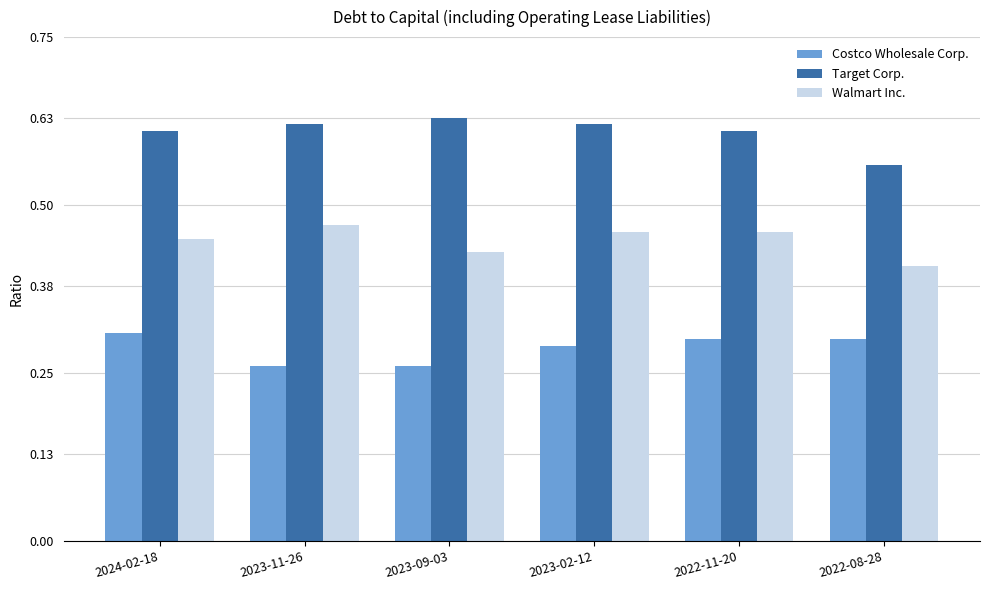

Which series has the widest spread of values?

Target Corp.